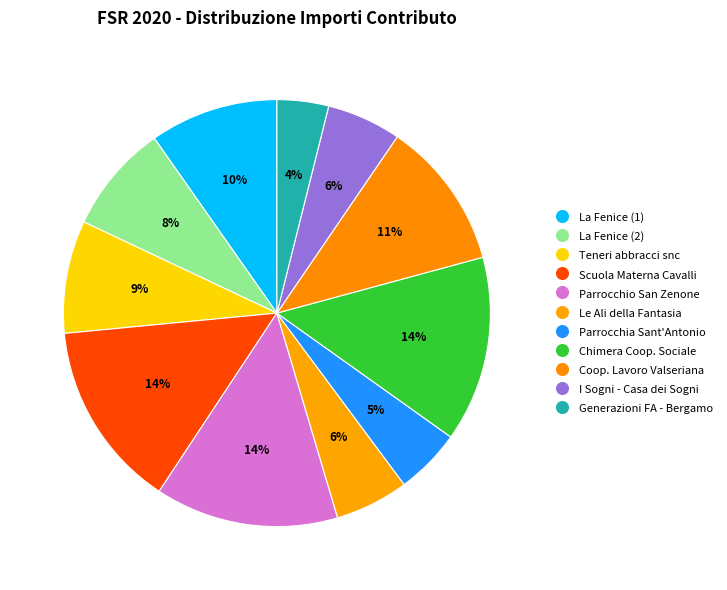

Count the number of slices in the pie.

11